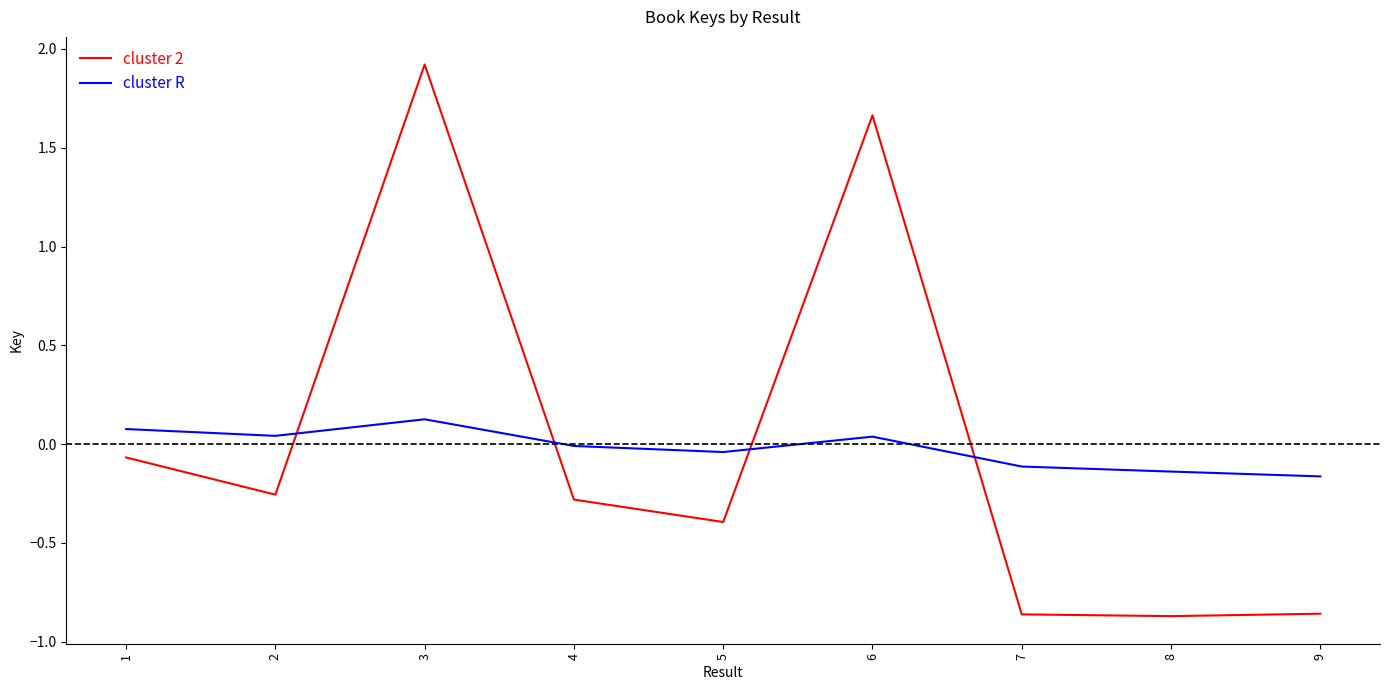

At which label is cluster R closest to 0?

4